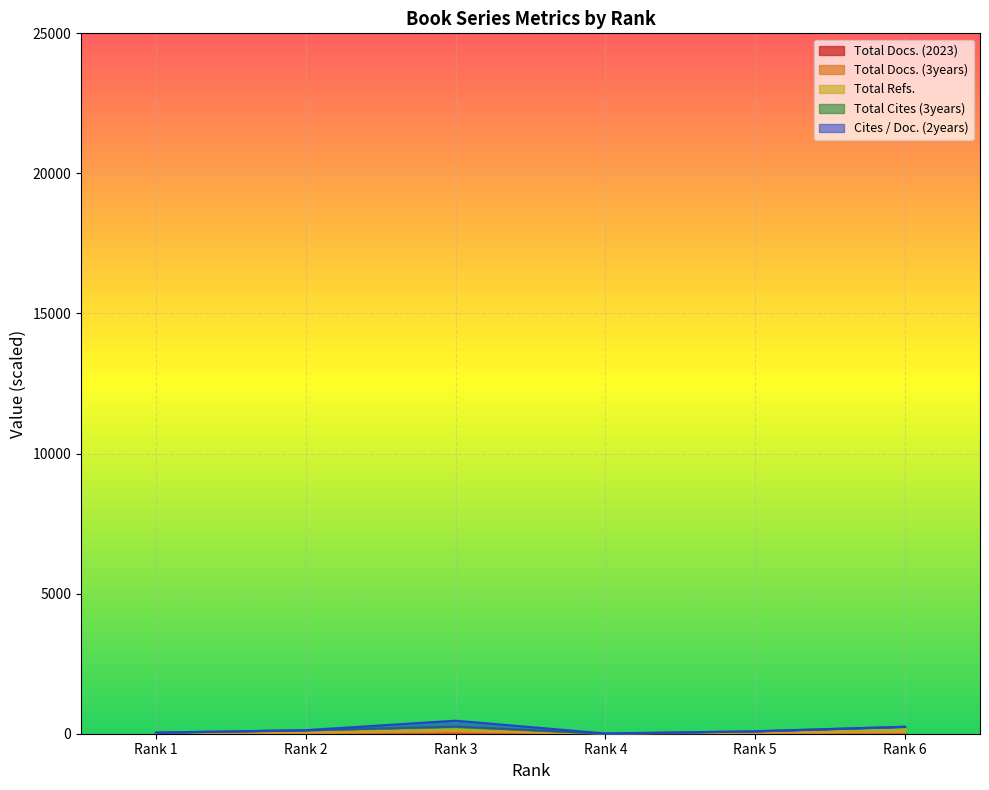

Where does the Total Docs. (2023) series first go above 25?

Rank 1